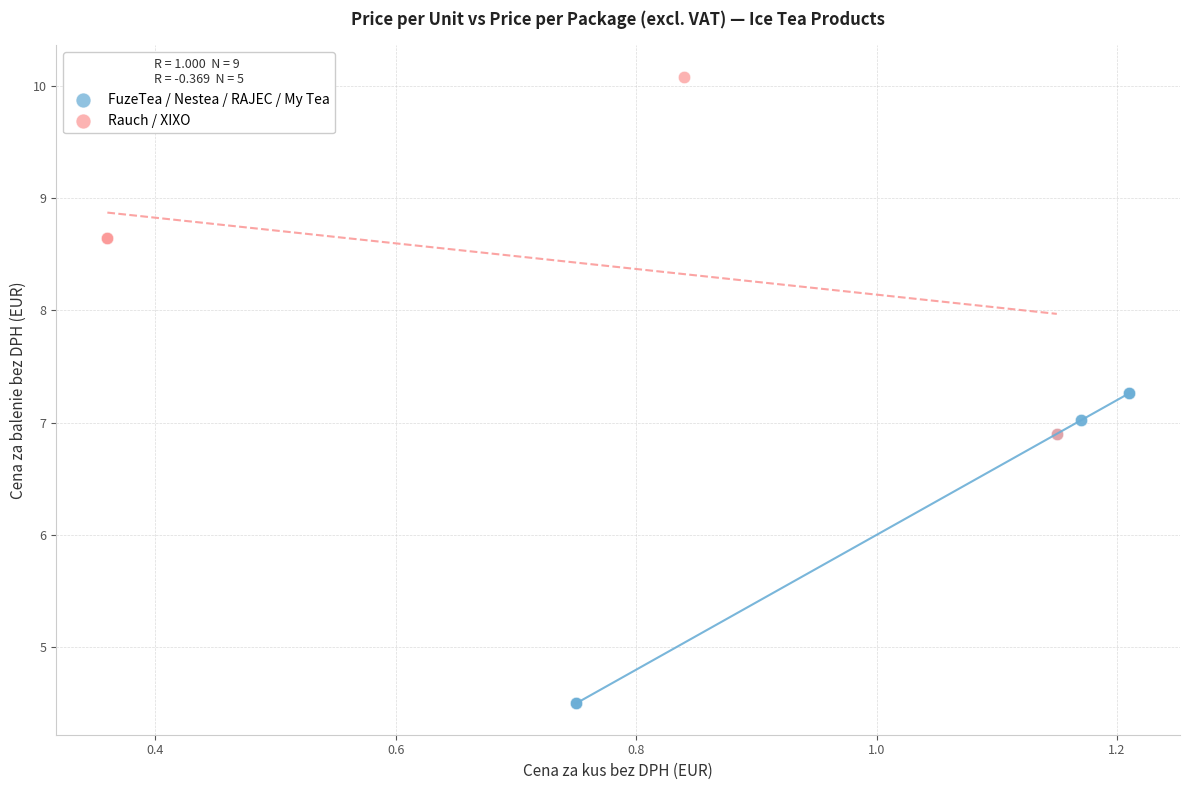

Which series reaches the maximum Y coordinate?

Rauch / XIXO